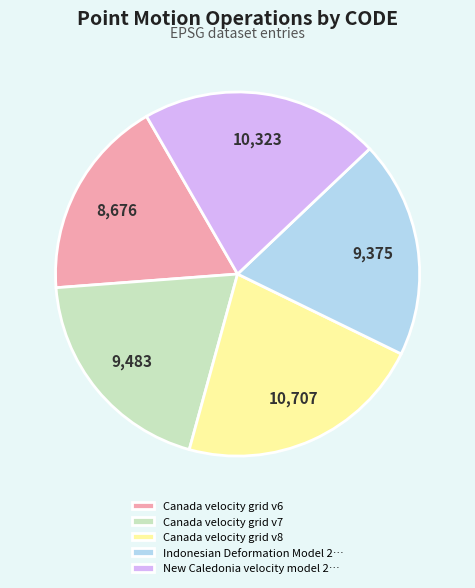

The Canada velocity grid v6 slice represents 12% of the pie. True or false?

False